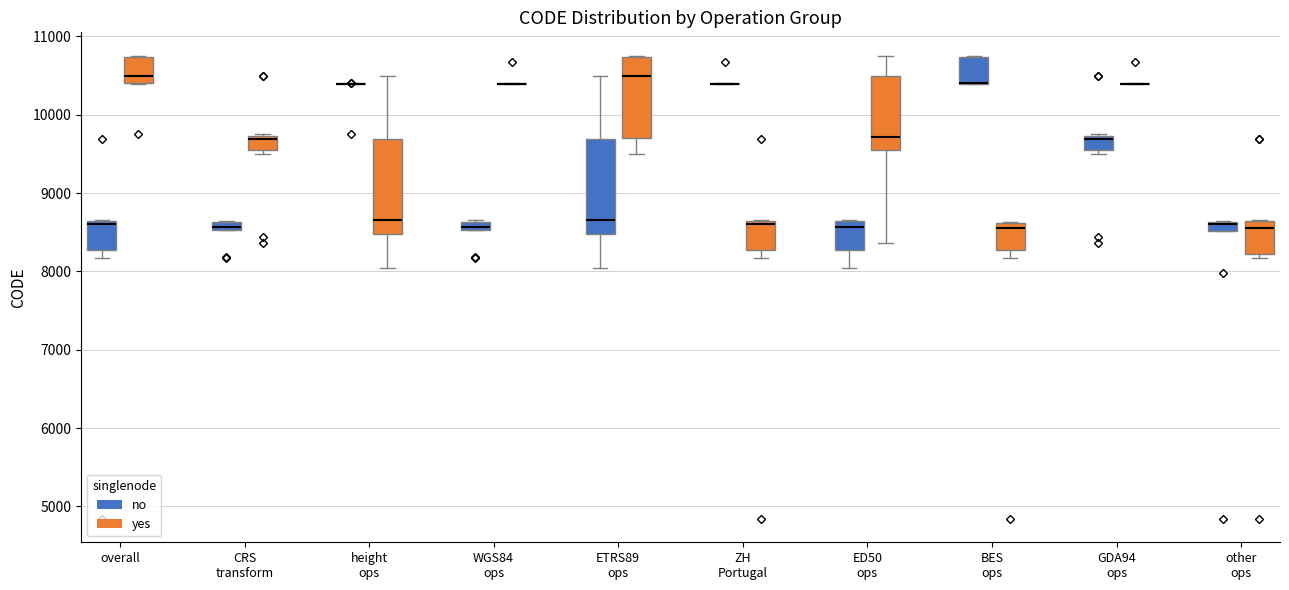

Where is the upper edge of the box for overall (yes) on the y-axis? The values are not printed on the chart, so give them approximately, as read against the axis.

10700